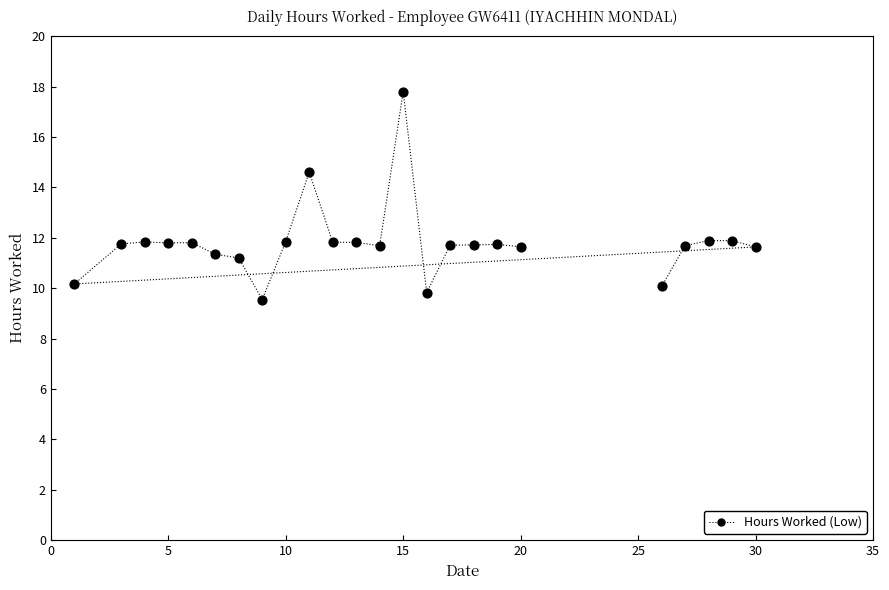

What is the range of X values (max minus min)?

29.0